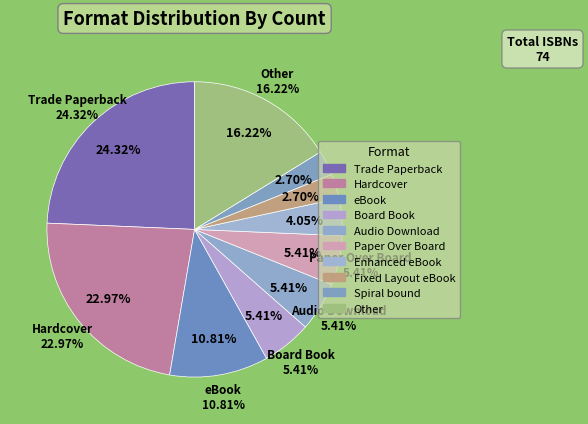

To the nearest percent, what is the combined percentage of Spiral bound and Paper Over Board?

8%